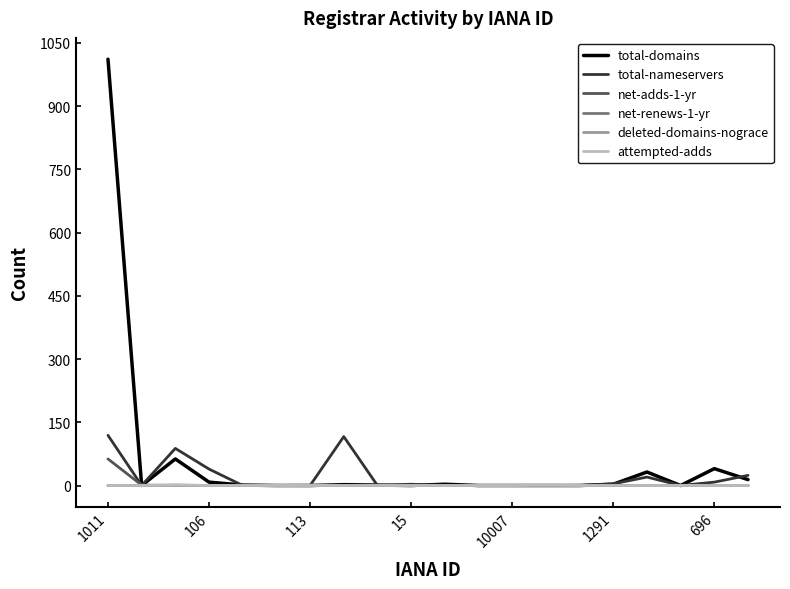

What is the highest value of the attempted-adds series?

1